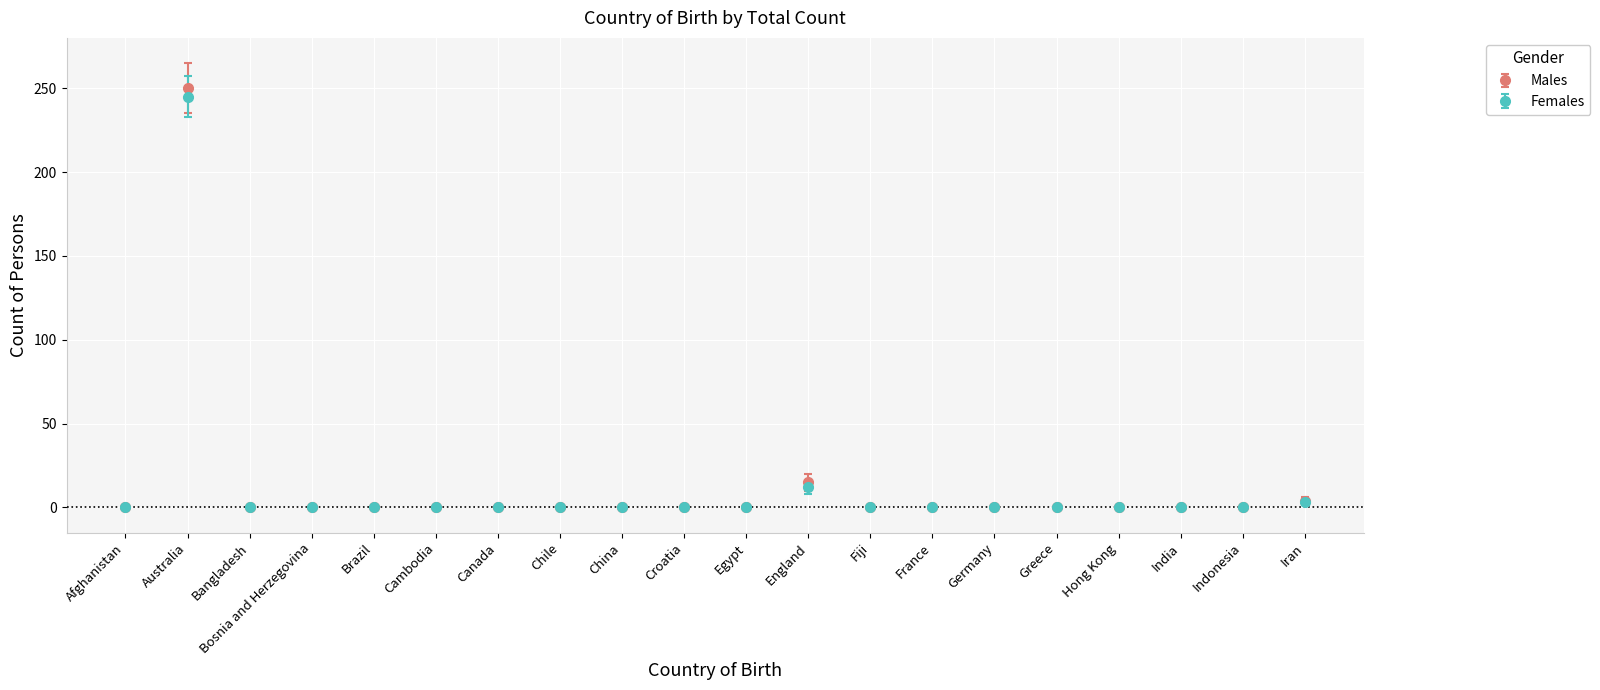

What is the total value across all series at England?

27